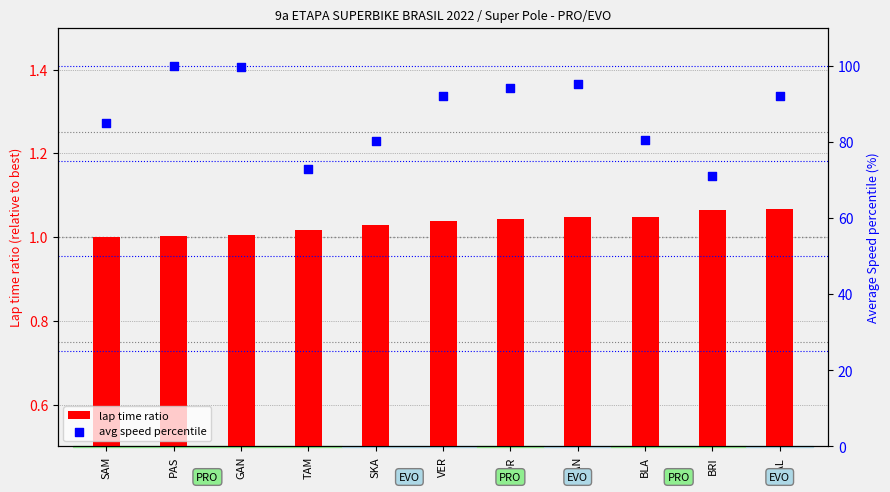

Which series has the largest total across all categories?

avg speed percentile